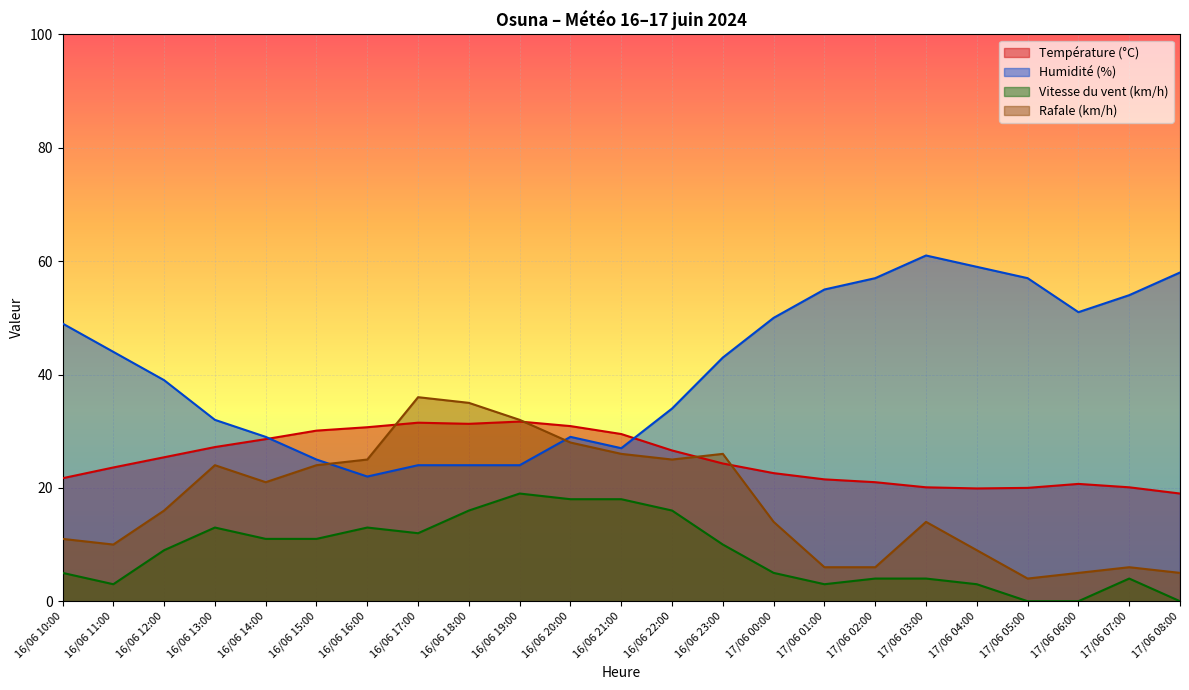

At which label does Vitesse du vent (km/h) first exceed 9?

16/06 13:00